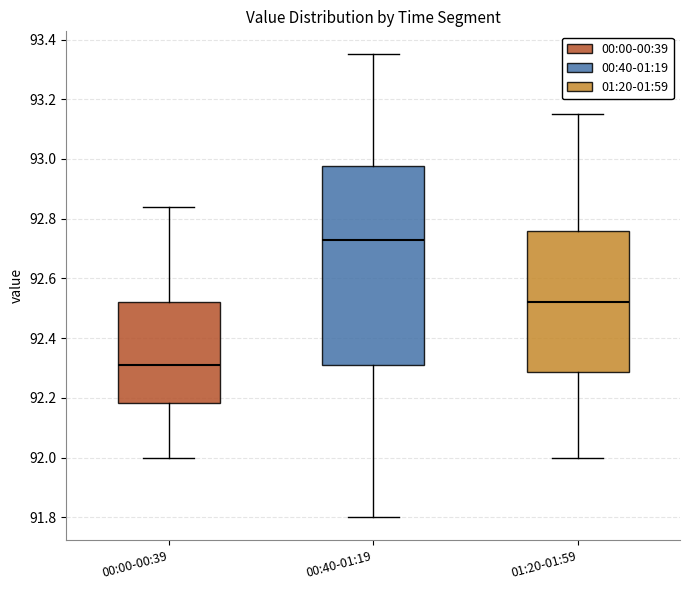

Comparing the boxes themselves (not the whiskers), which one is the tallest?

00:40-01:19